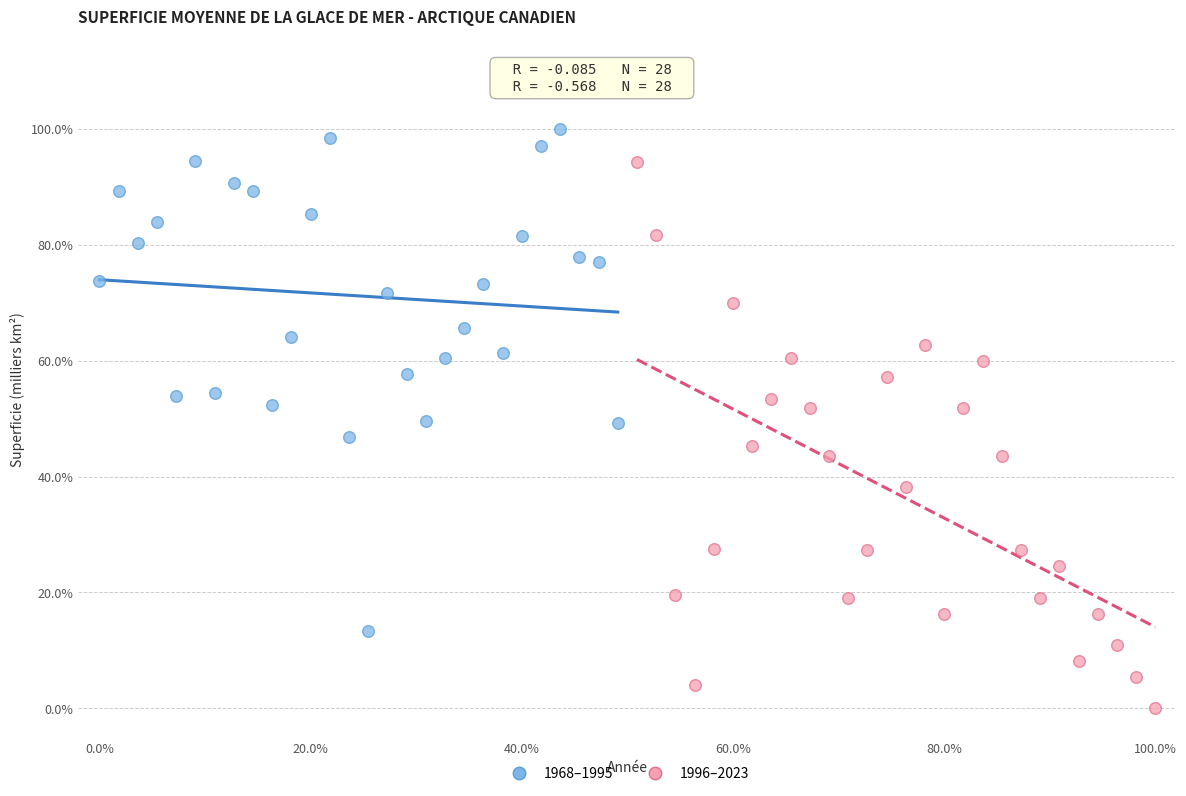

Which series has the largest Y range (max minus min)?

1996–2023